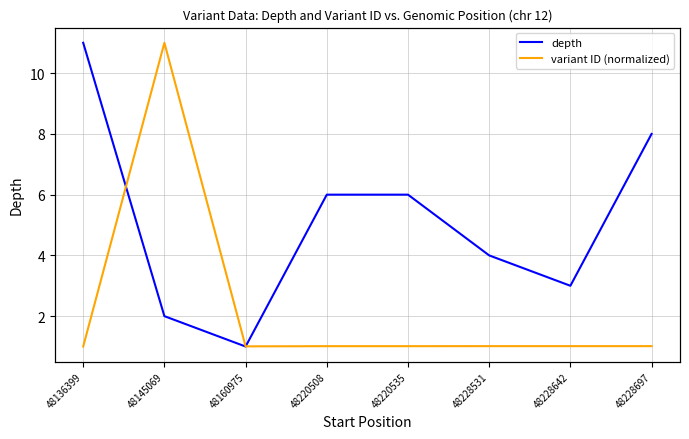

At which category does variant ID (normalized) reach its first local peak?

48145069